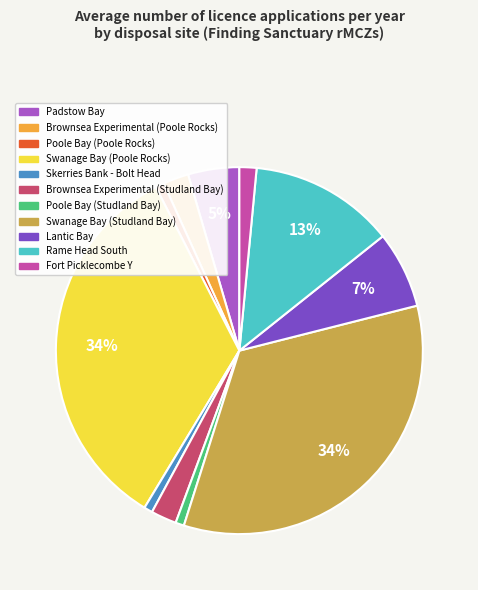

Is it true that Swanage Bay (Poole Rocks) is 34% of the pie?

True